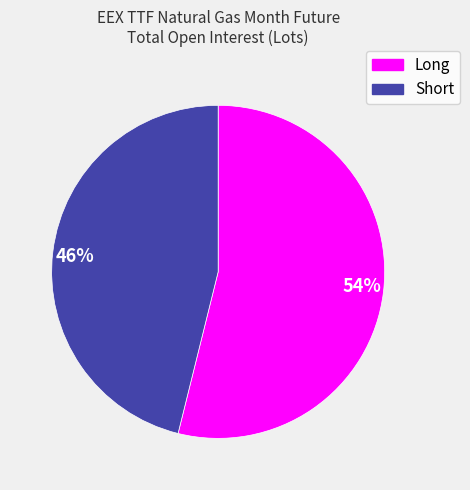

How many slices are in this pie chart?

2